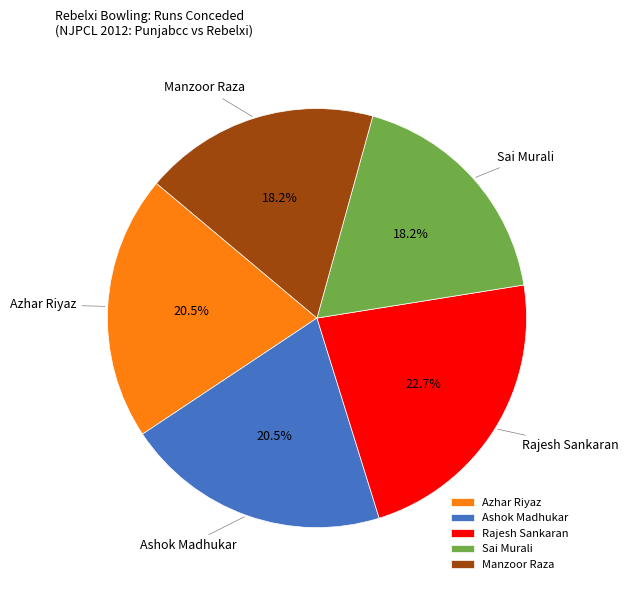

Is Manzoor Raza the majority of the pie?

No